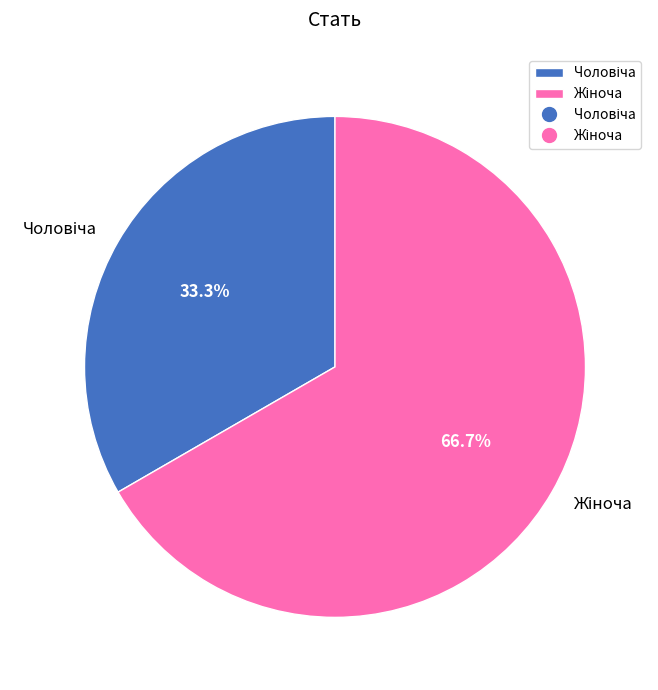

Does any single category account for the majority?

Yes